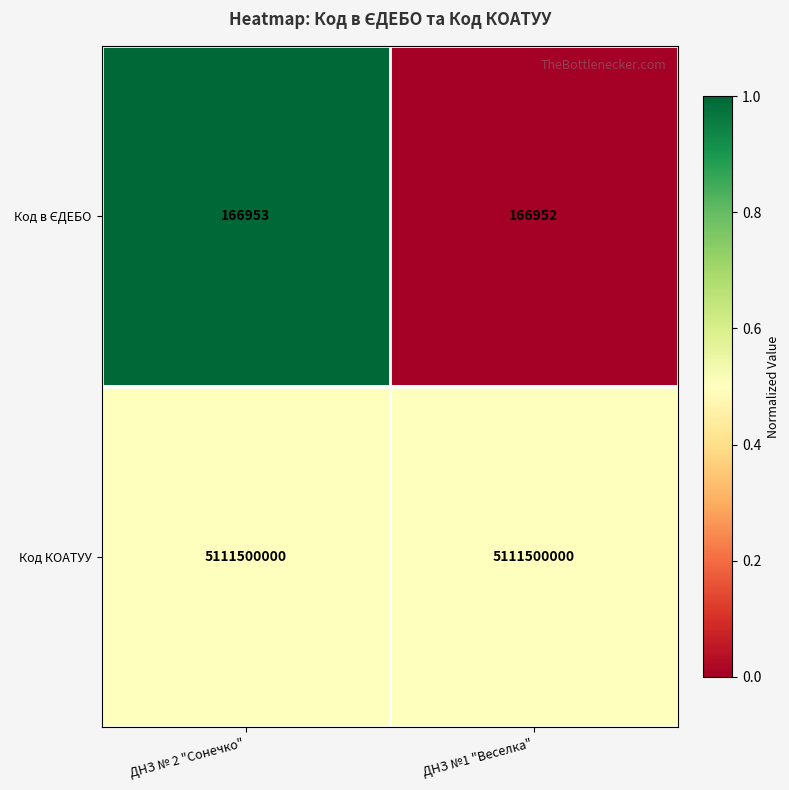

Read the Код КОАТУУ value at ДНЗ № 2 "Сонечко".

5111500000